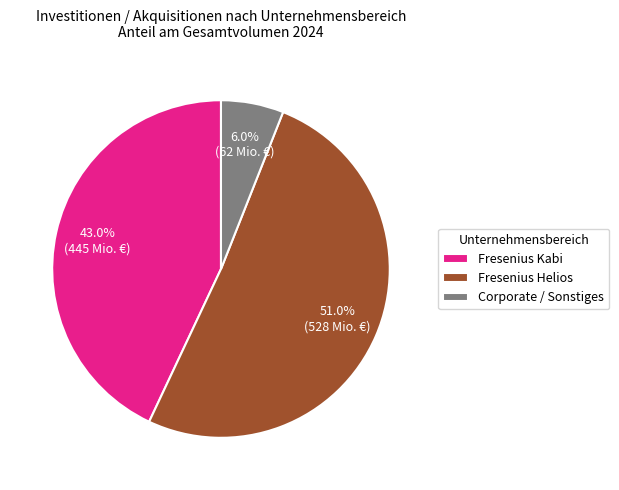

To the nearest percent, what is the combined percentage of Corporate / Sonstiges and Fresenius Kabi?

49%